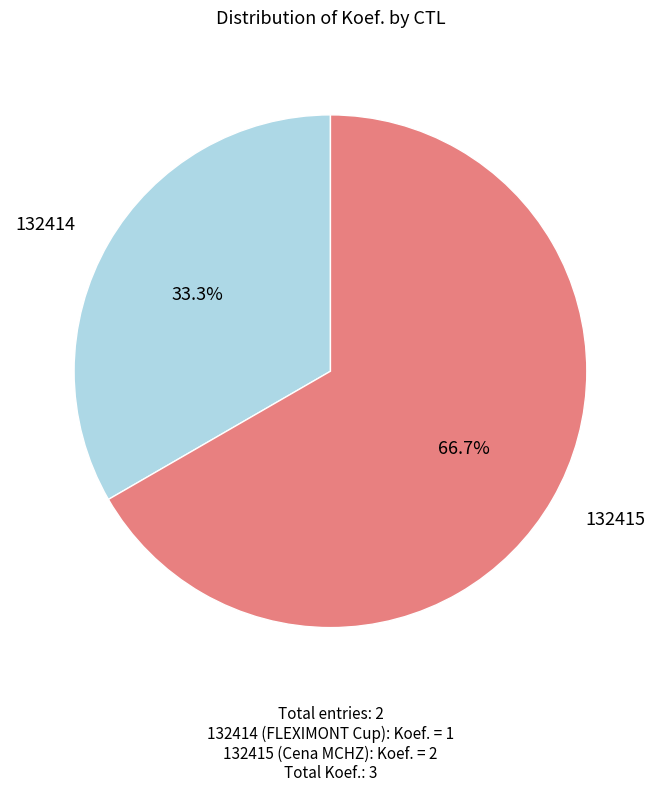

Count the number of slices in the pie.

2